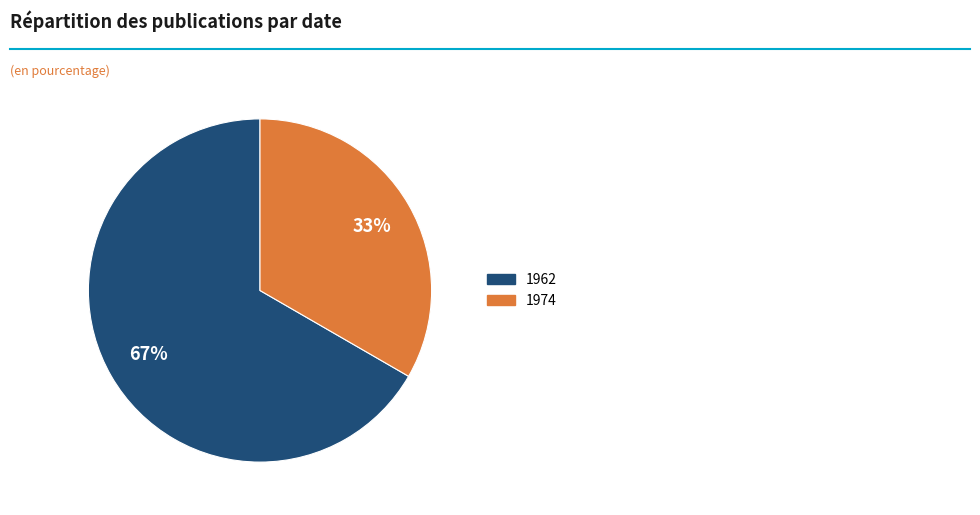

To the nearest percent, what is the average slice percentage?

50%